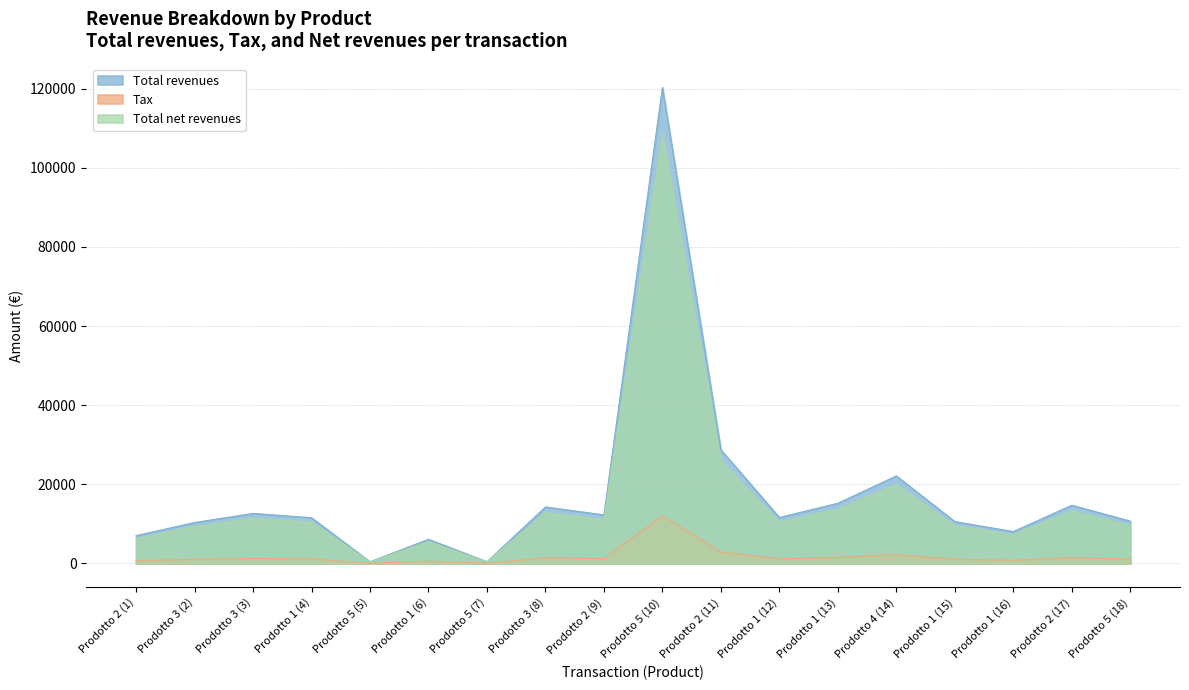

What is the maximum value shown in the chart?

120294.0